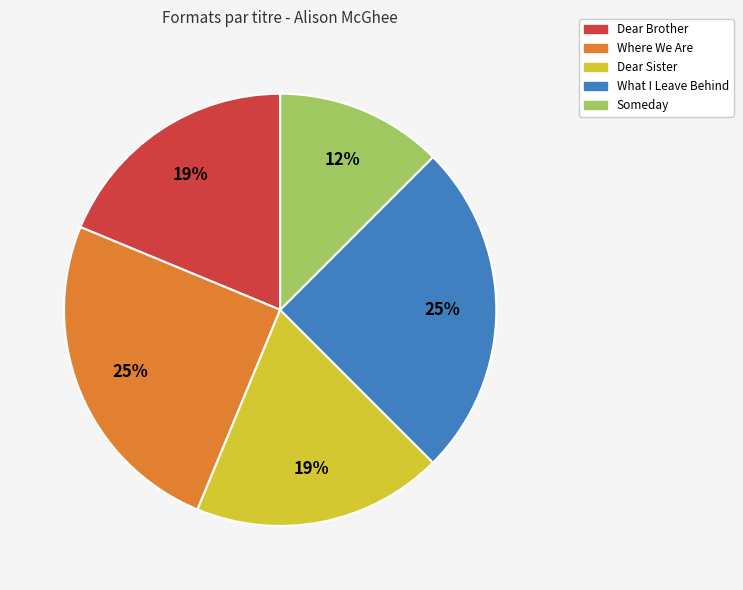

To the nearest percent, what is the combined percentage of Someday and Dear Brother?

31%